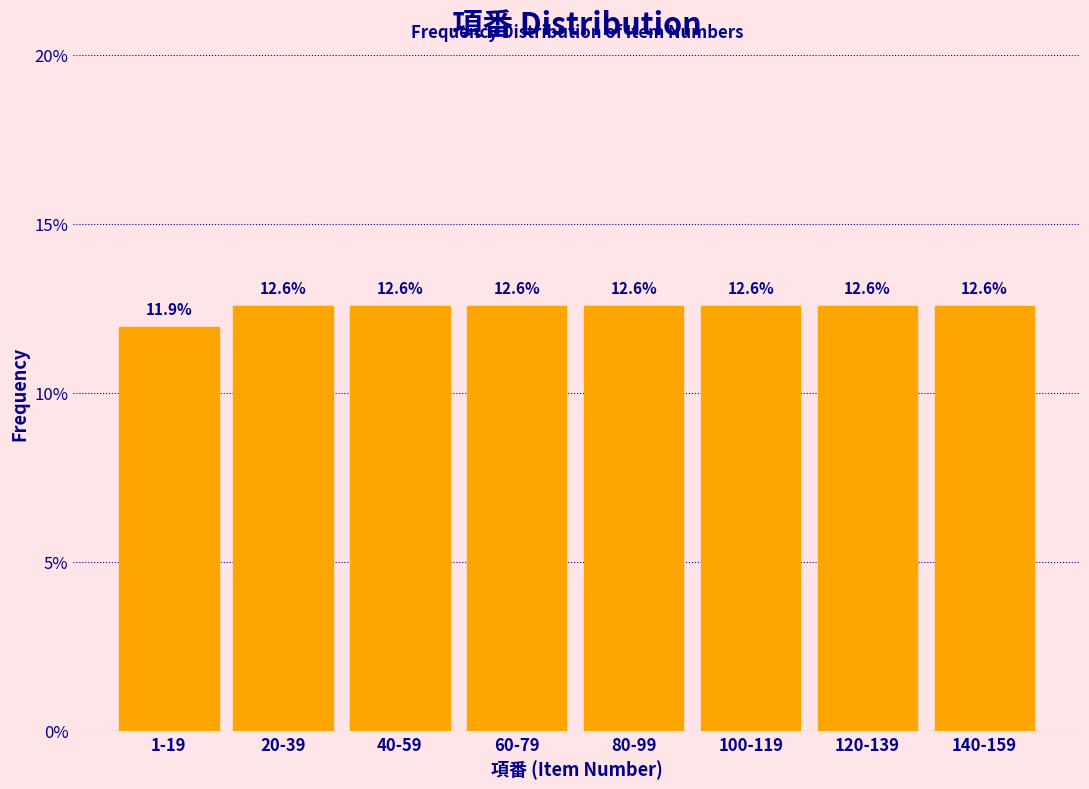

Reading left to right, transcribe all the data shown in this chart.

1-19=11.9	20-39=12.6	40-59=12.6	60-79=12.6	80-99=12.6	100-119=12.6	120-139=12.6	140-159=12.6